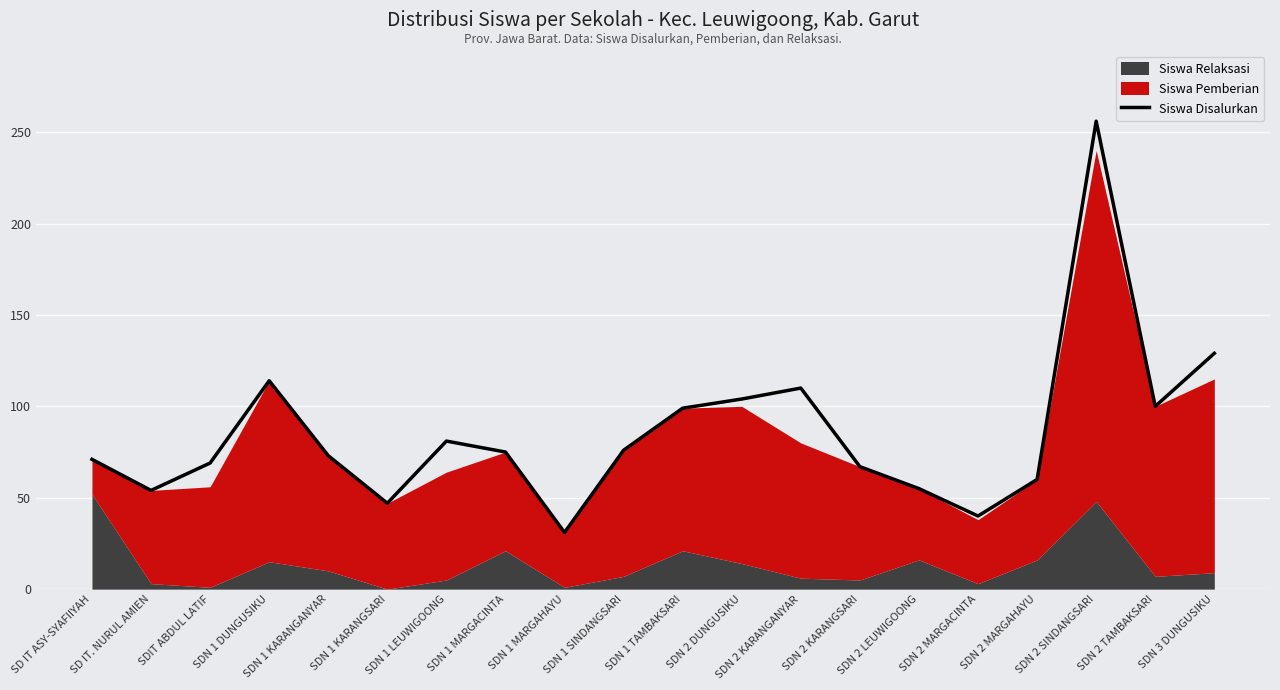

Reading right to left, list all the values displayed in this chart.

SDN 3 DUNGUSIKU=129	SDN 2 TAMBAKSARI=100	SDN 2 SINDANGSARI=256	SDN 2 MARGAHAYU=60	SDN 2 MARGACINTA=40	SDN 2 LEUWIGOONG=55	SDN 2 KARANGSARI=67	SDN 2 KARANGANYAR=110	SDN 2 DUNGUSIKU=104	SDN 1 TAMBAKSARI=99	SDN 1 SINDANGSARI=76	SDN 1 MARGAHAYU=31	SDN 1 MARGACINTA=75	SDN 1 LEUWIGOONG=81	SDN 1 KARANGSARI=47	SDN 1 KARANGANYAR=73	SDN 1 DUNGUSIKU=114	SDIT ABDUL LATIF=69	SD IT. NURUL AMIEN=54	SD IT ASY-SYAFIIYAH=71